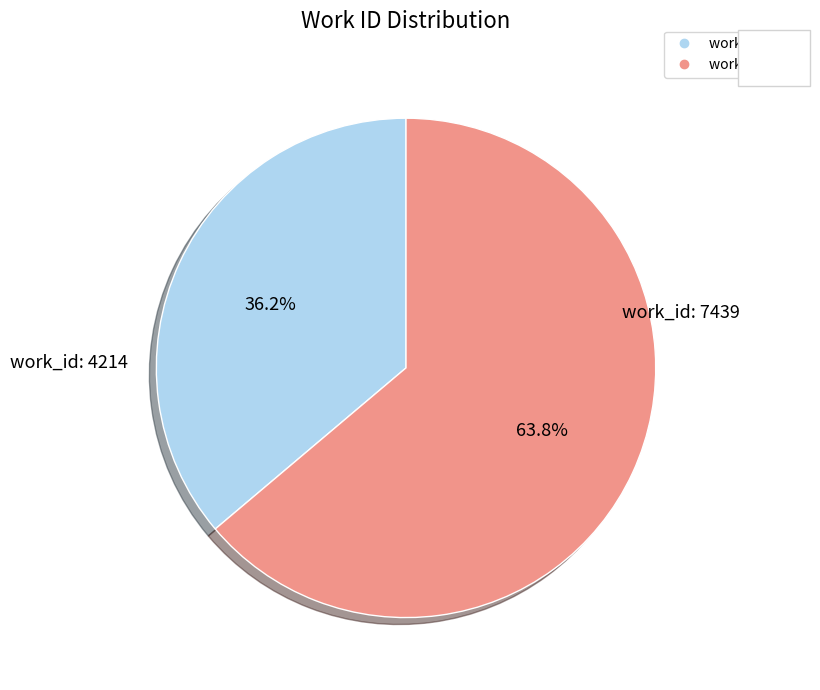

To the nearest percent, what is the combined percentage of work_id: 7439 and work_id: 4214?

100%